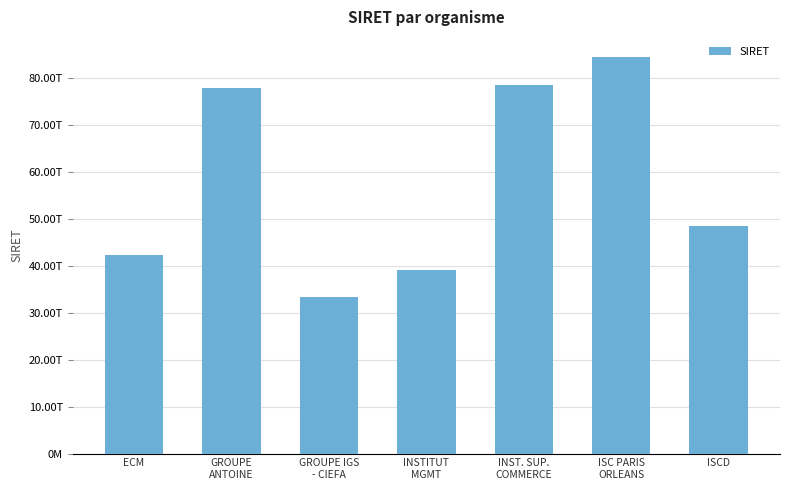

List the labels in order of value, largest first.

ISC PARIS
ORLEANS, INST. SUP.
COMMERCE, GROUPE
ANTOINE, ISCD, ECM, INSTITUT
MGMT, GROUPE IGS
- CIEFA